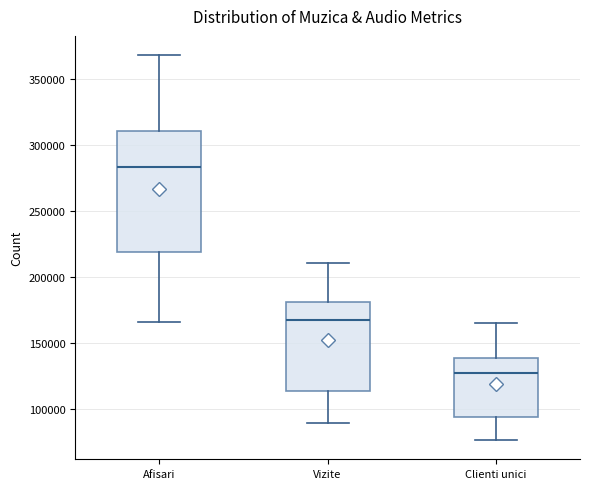

Which box's median line is the highest?

Afisari